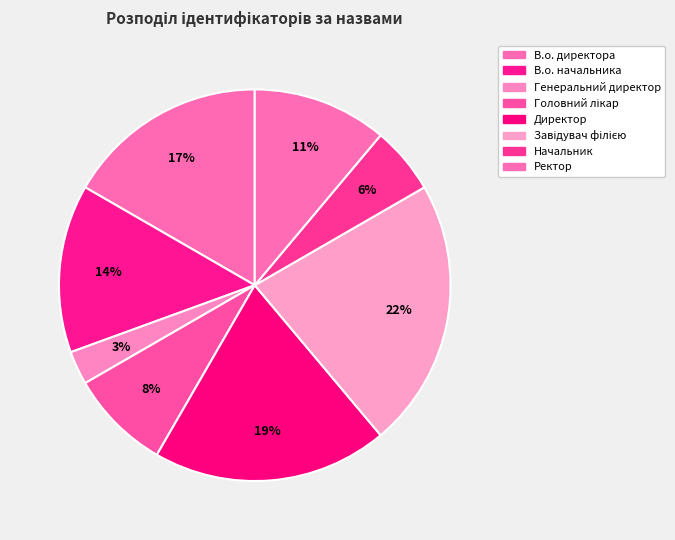

How many slices are in this pie chart?

8